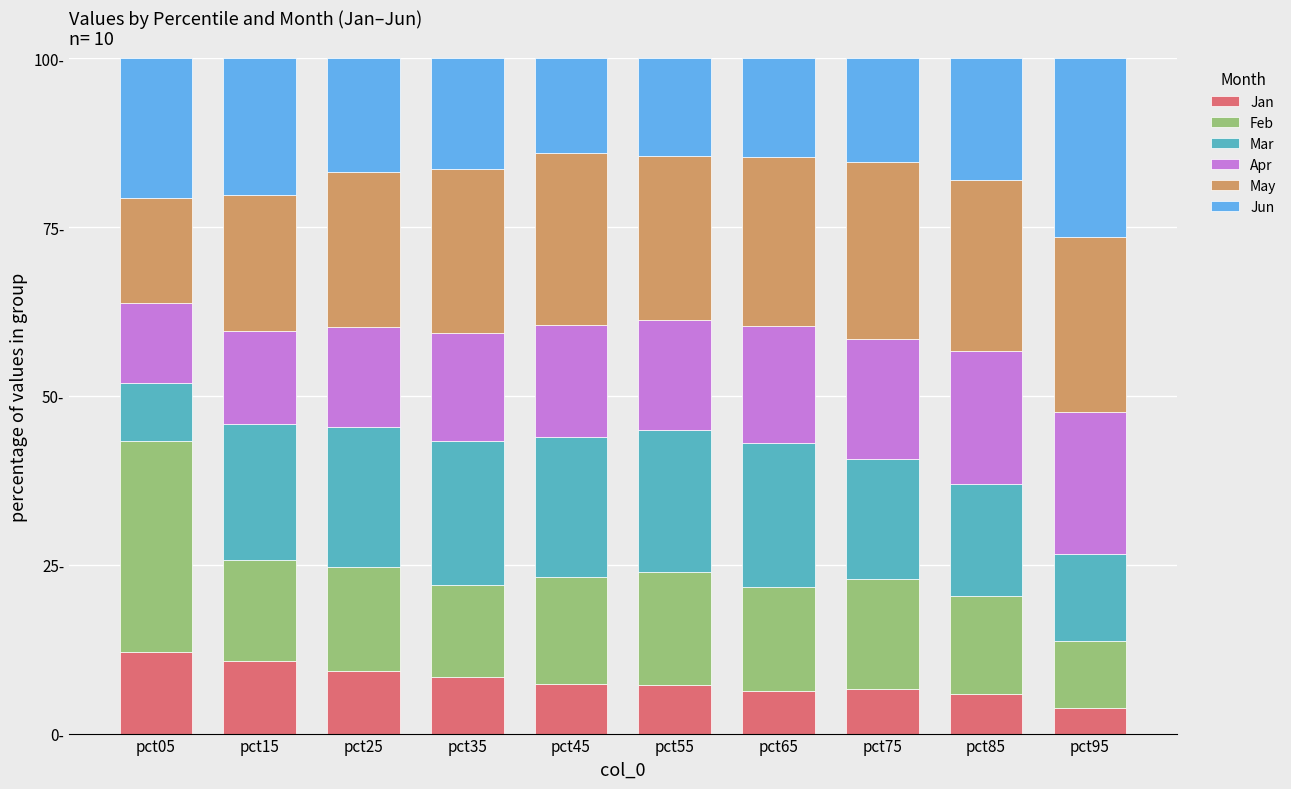

Where is Jun nearest to the value 20?

pct15